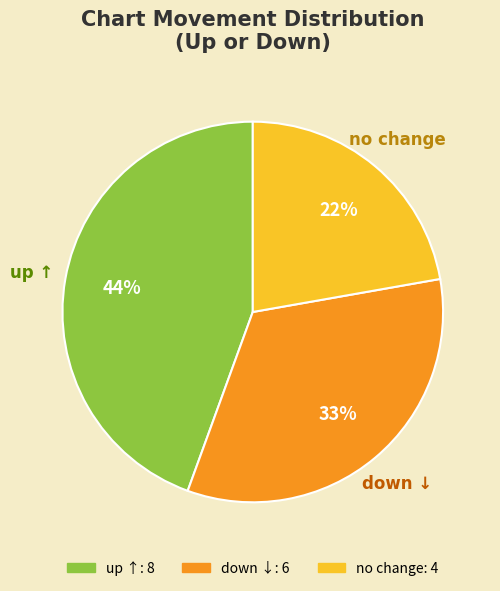

To the nearest percent, what is the difference between the largest and smallest slice percentages?

22%